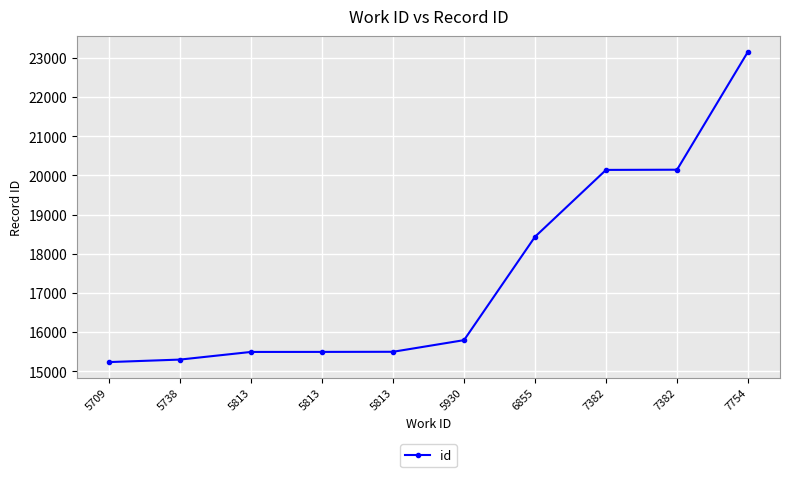

The value at 5738 is 27019. True or false?

False